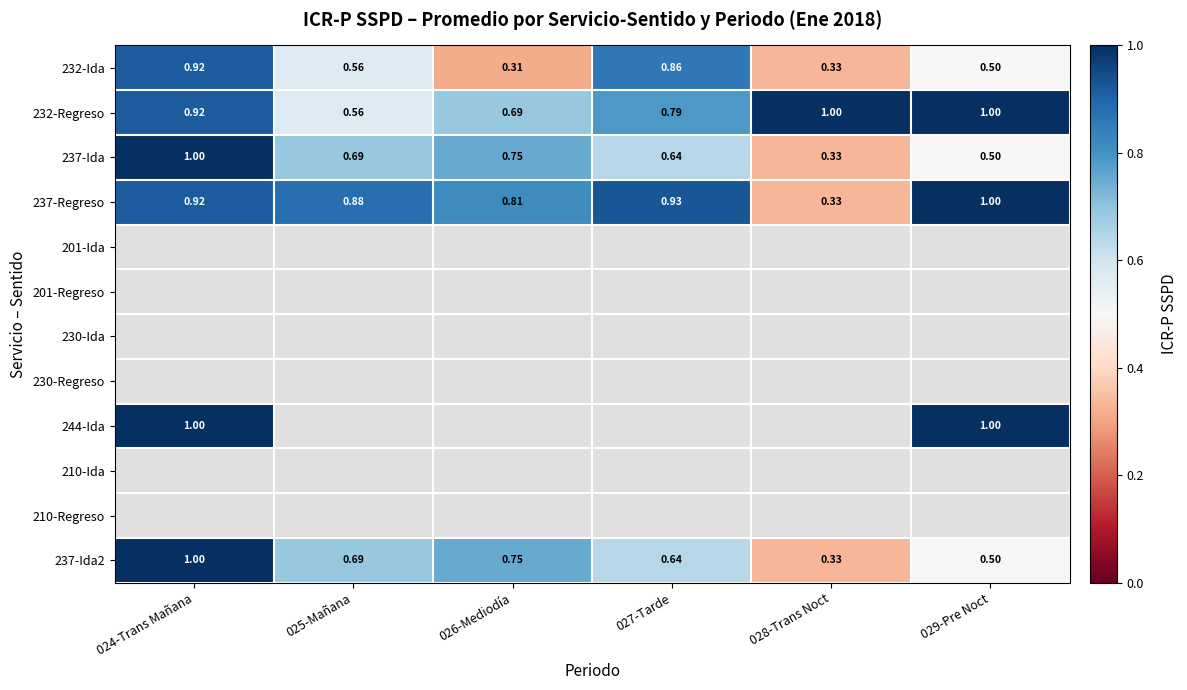

At which label does 237-Ida2 reach its minimum?

028-Trans Noct